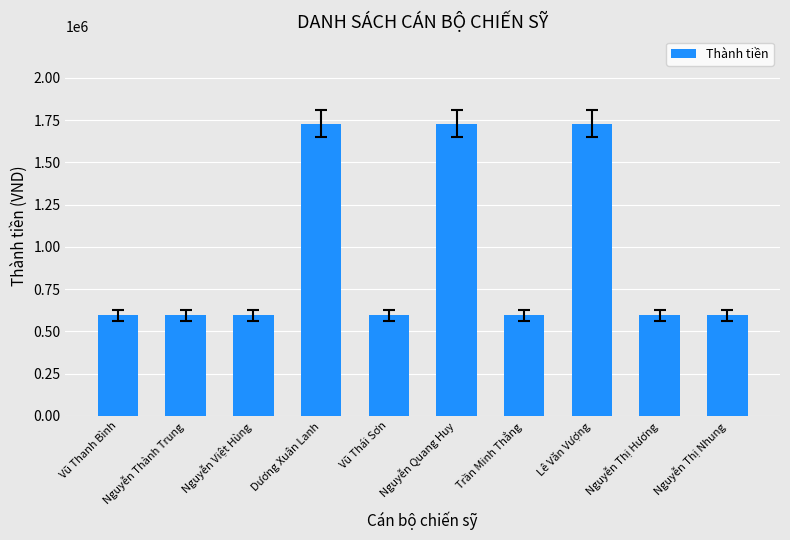

How many bars are there in total?

10